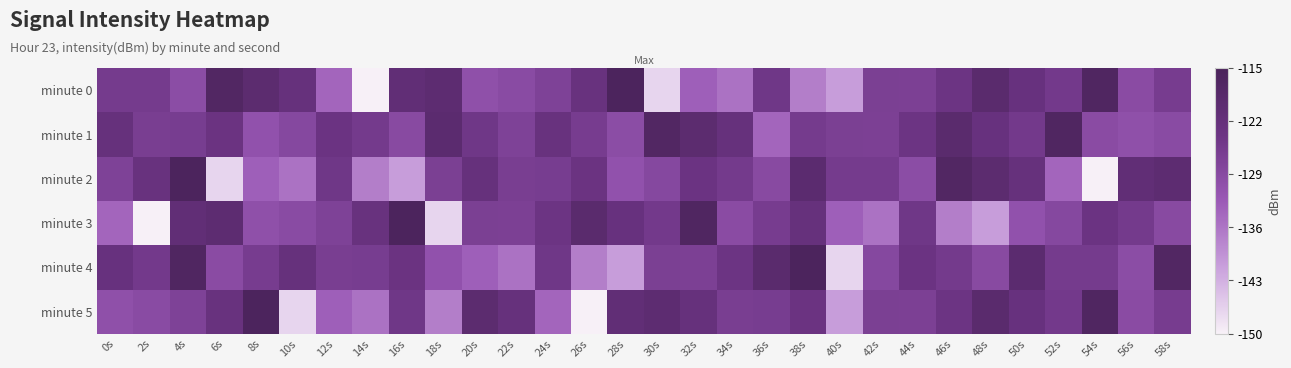

What is the smallest value displayed?

-150.3